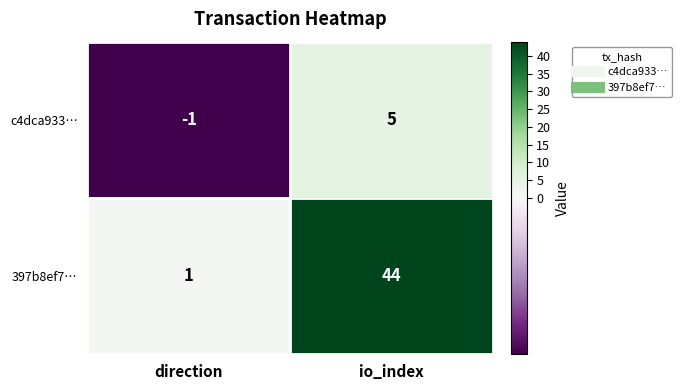

At which label is c4dca933… closest to 2?

direction